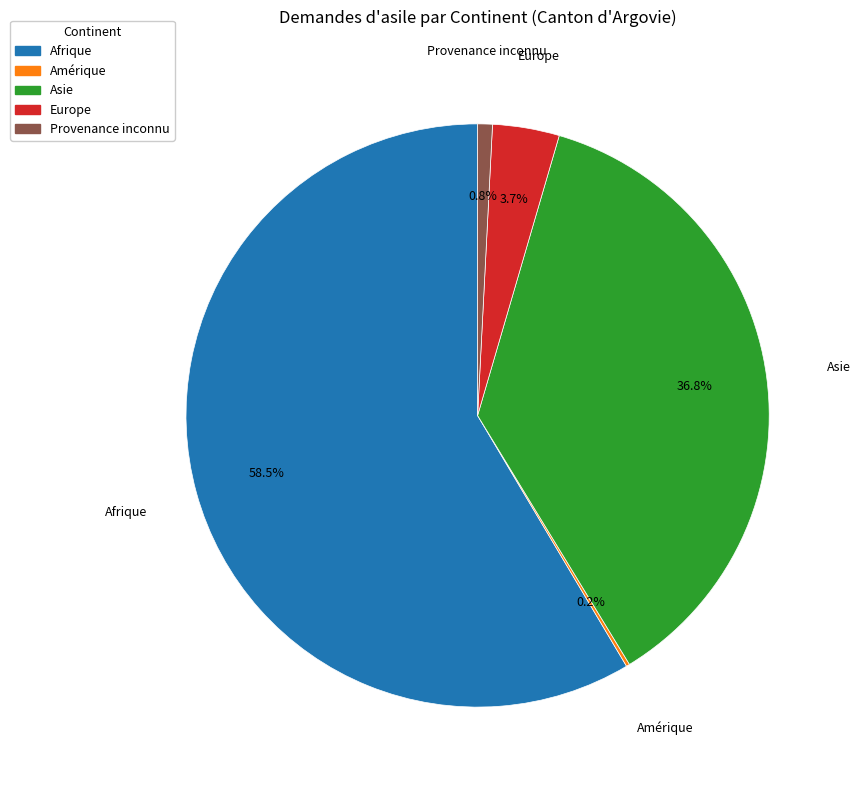

Is there a majority slice in this chart?

Yes